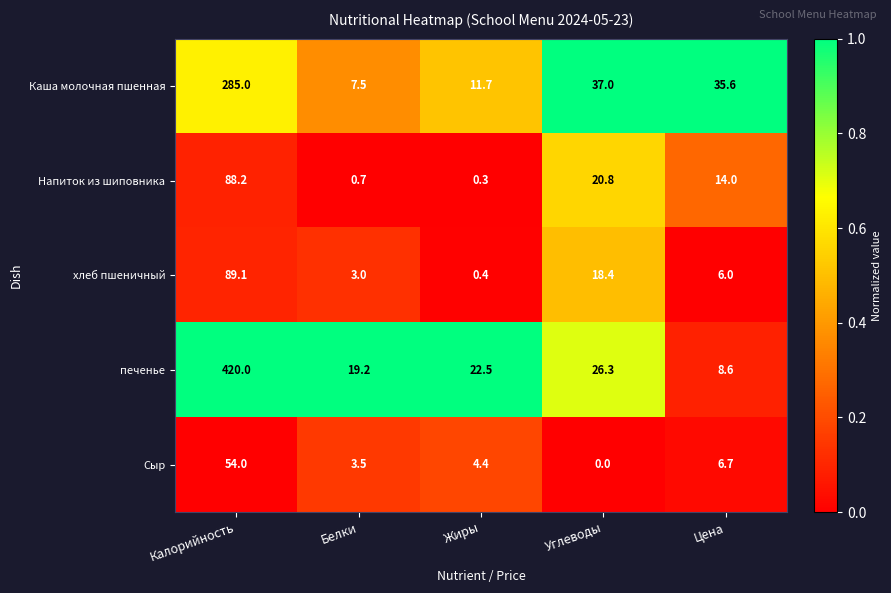

Count the number of categories in the chart.

5